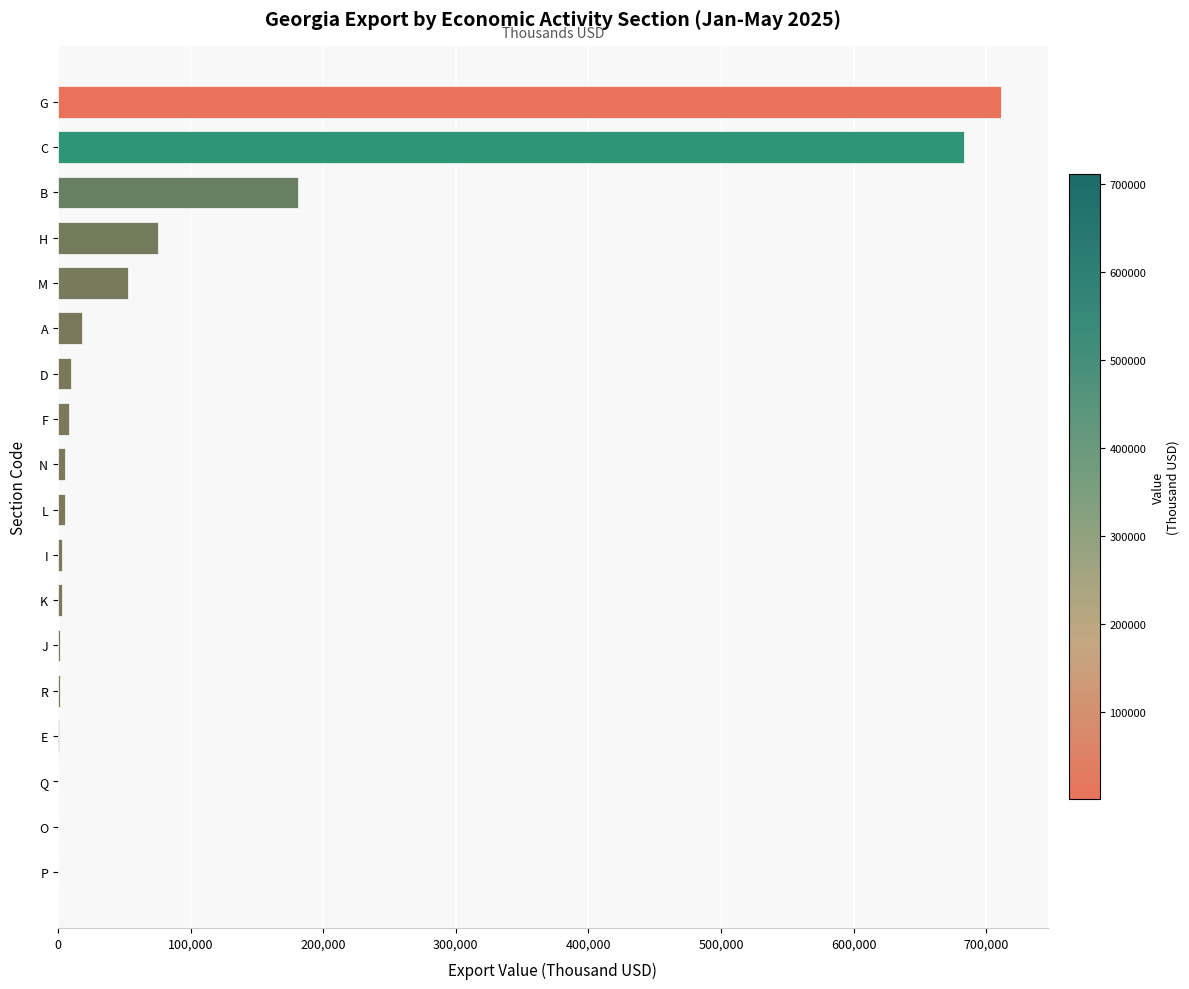

Between M and A, which is larger?

M